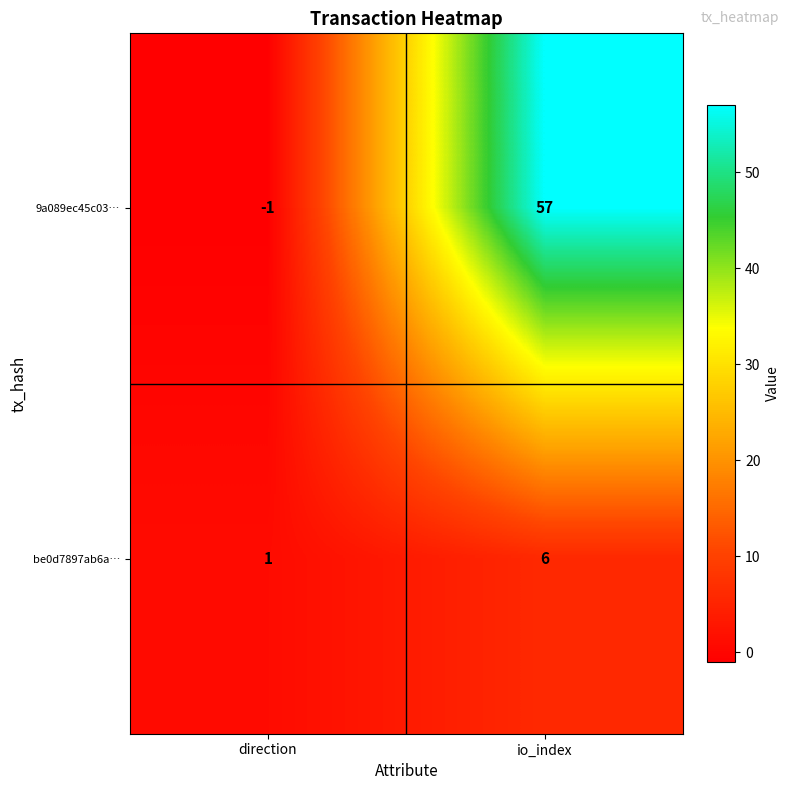

Is it true that 9a089ec45c03… equals 57 at io_index?

True